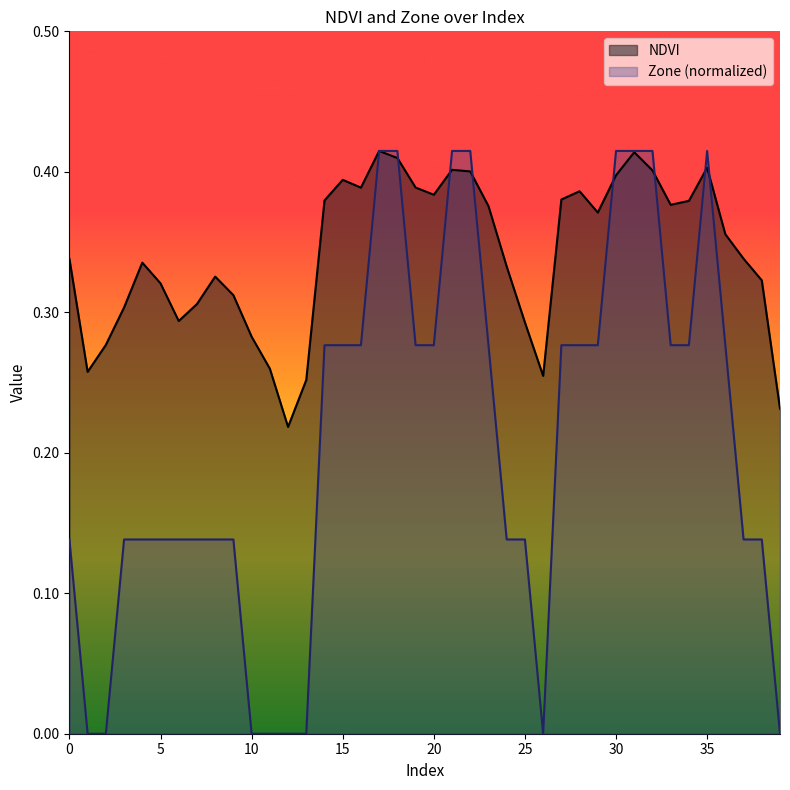

What is the value of the NDVI point at the 9th from the left?

0.3